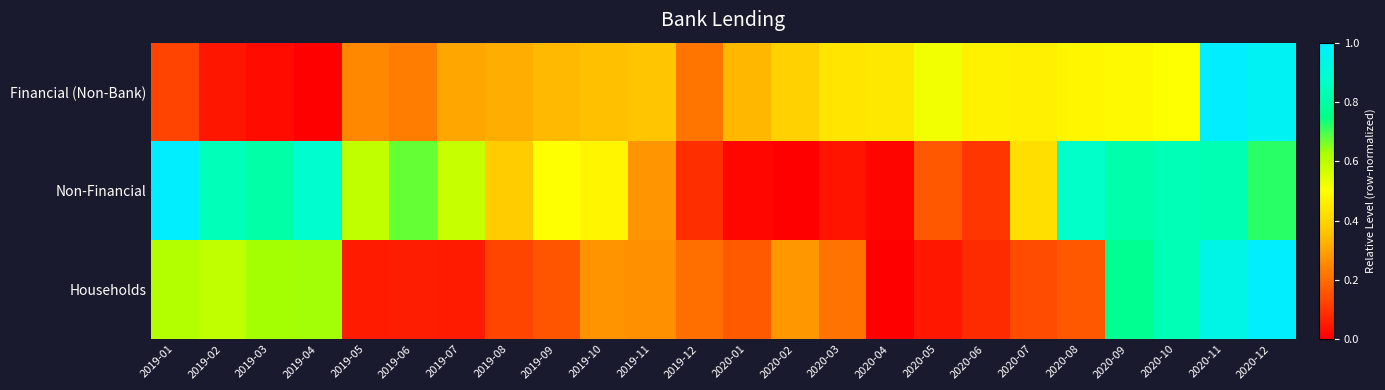

At which category does the chart reach its peak across all series?

2020-11